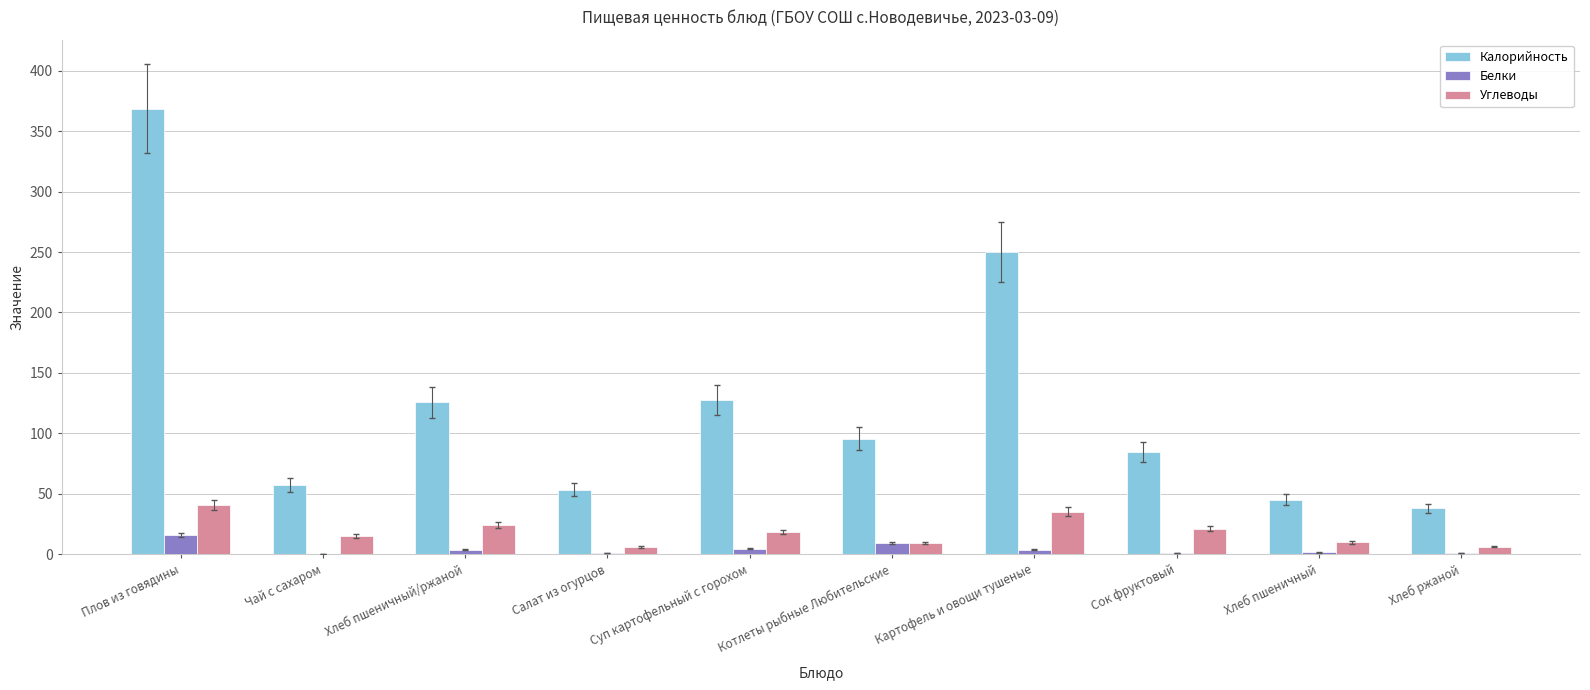

What is the maximum value for Калорийность?

368.5